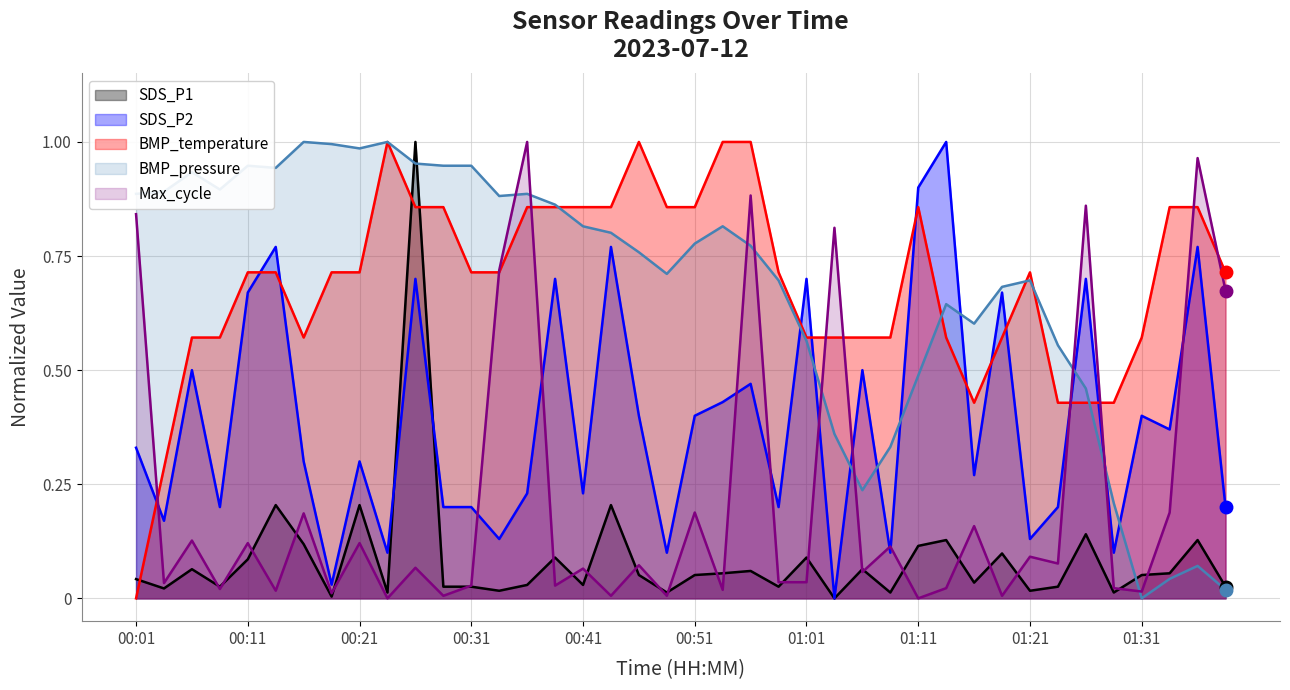

At which category is the sum across all series the highest?

00:26